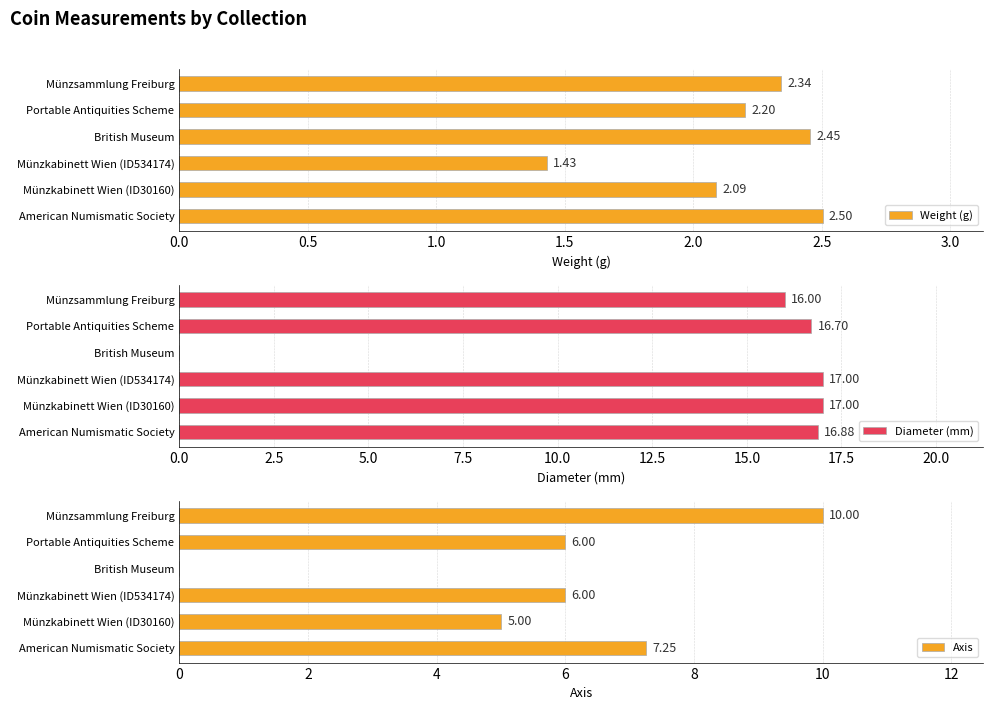

Count the number of data series in this chart.

3